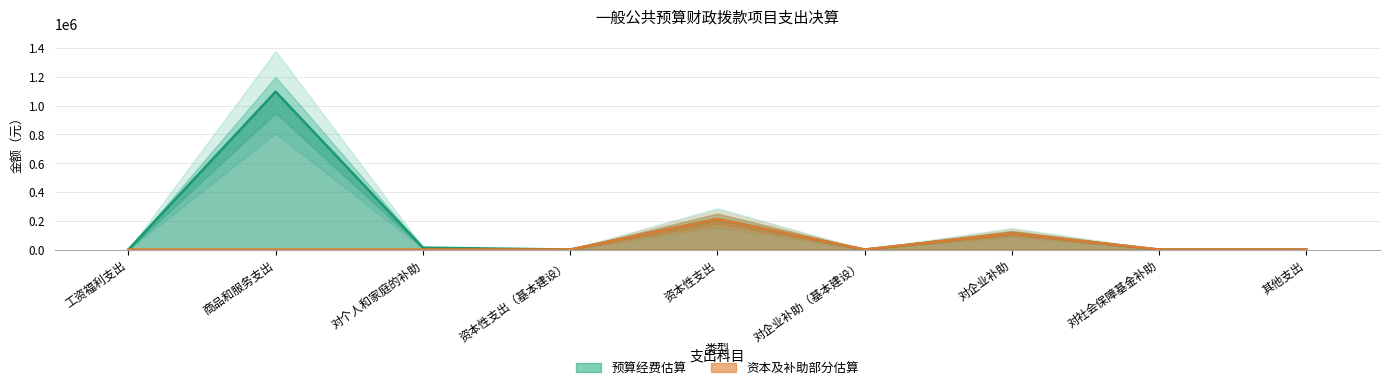

Where is the first local minimum for 项目经费金额_upper?

资本性支出（基本建设）